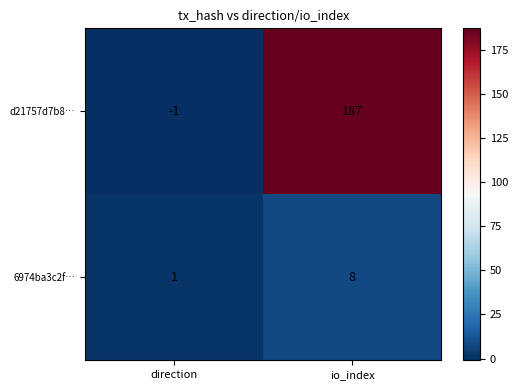

What is the total value across all series at io_index?

195